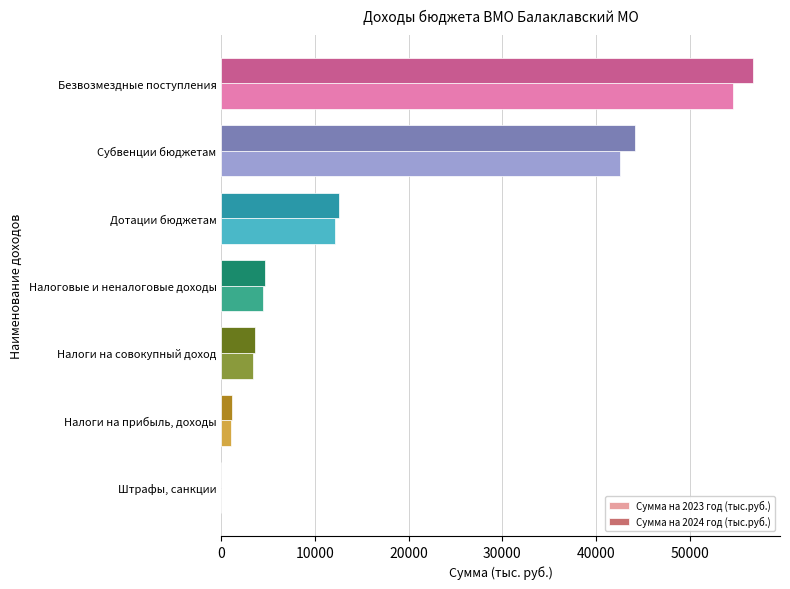

True or false: Сумма на 2024 год (тыс.руб.) has a value of 3535.0 at Налоги на совокупный доход.

True